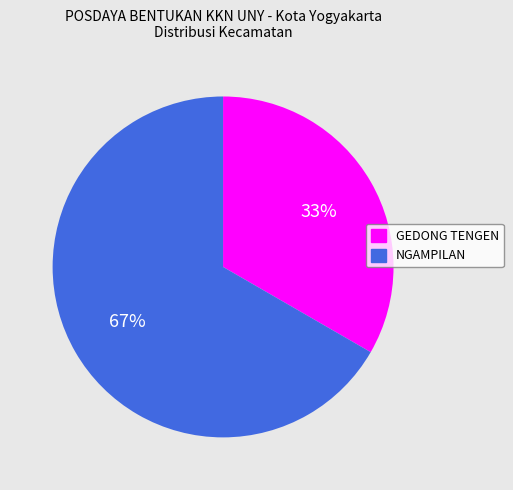

What is the ratio of the value at GEDONG TENGEN to the value at NGAMPILAN?

0.5